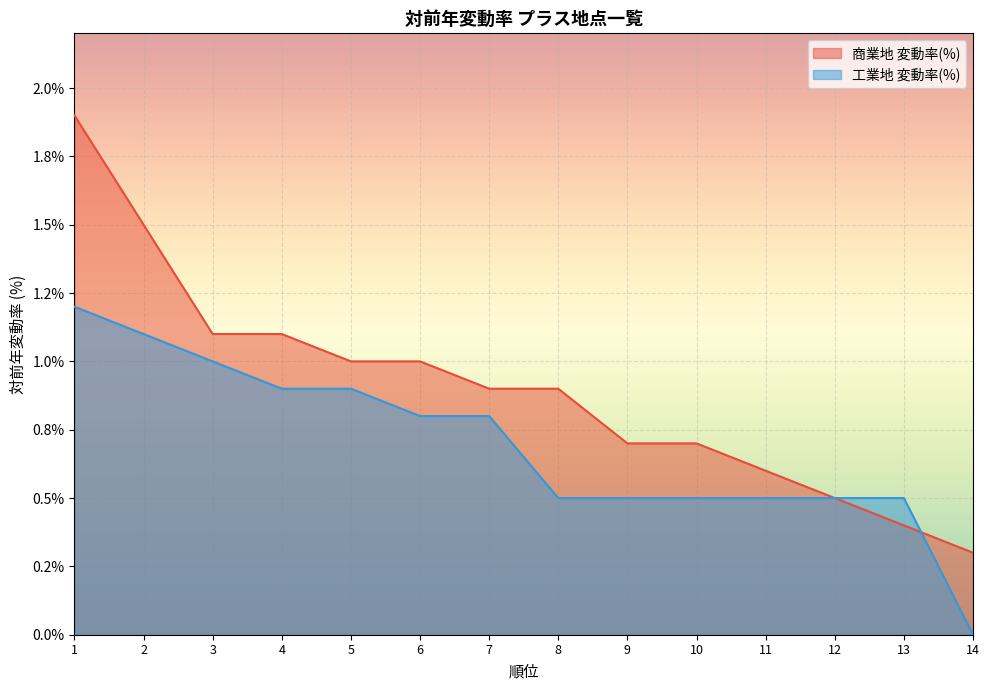

What is the average value of the 工業地 変動率(%) series?

0.7